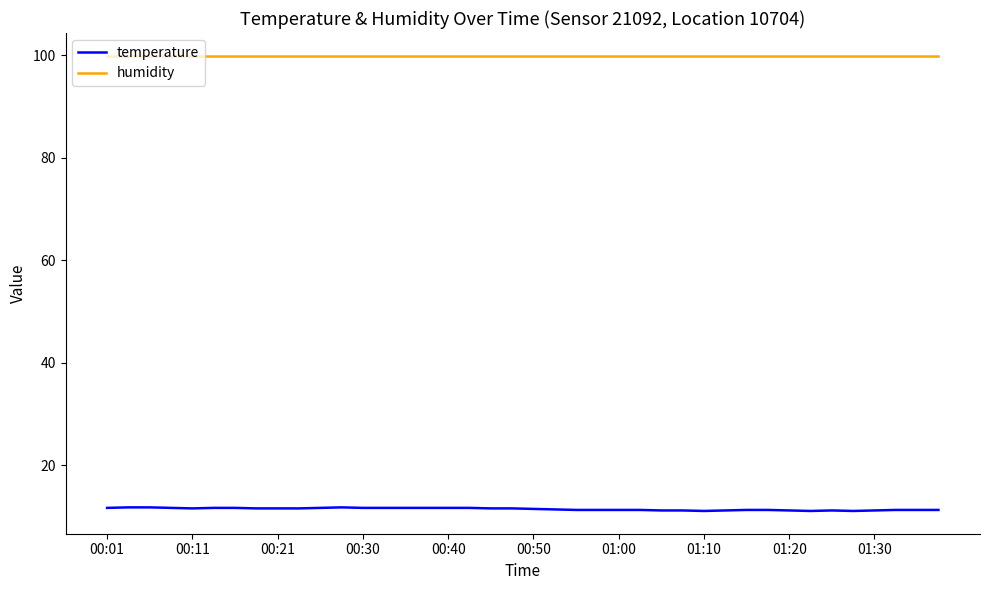

How many categories are shown in the chart?

40